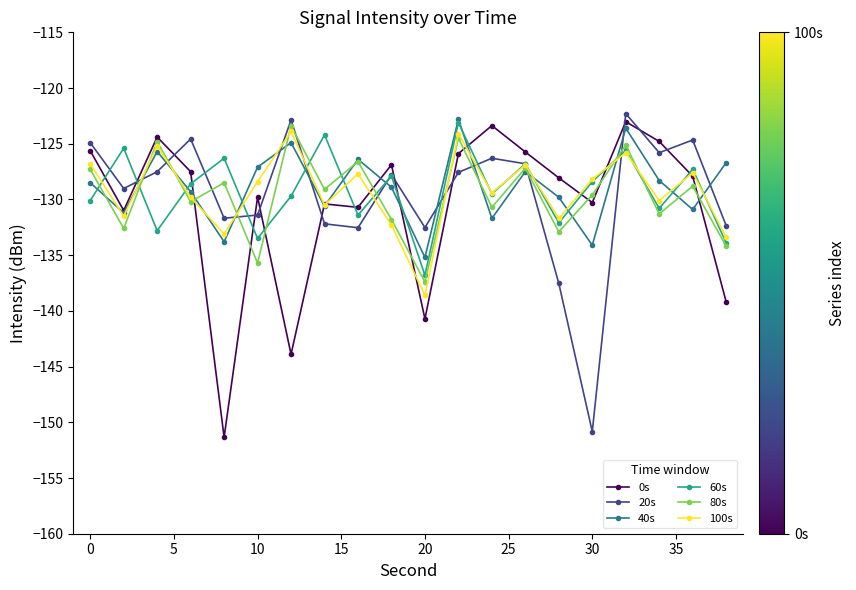

True or false: 40s has more than 2 interior local peaks.

True